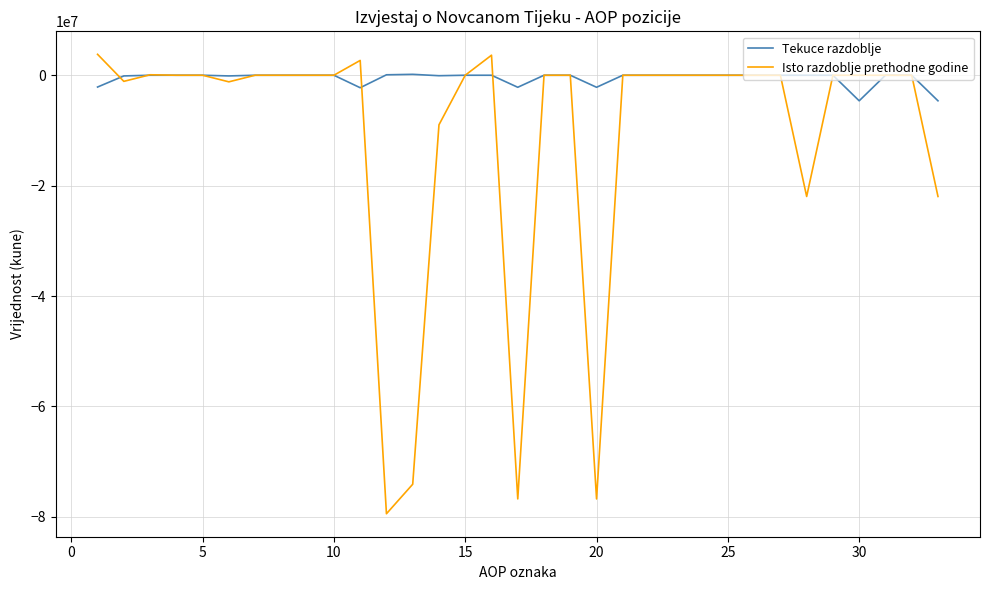

Which series has the largest range (max minus min)?

Isto razdoblje prethodne godine